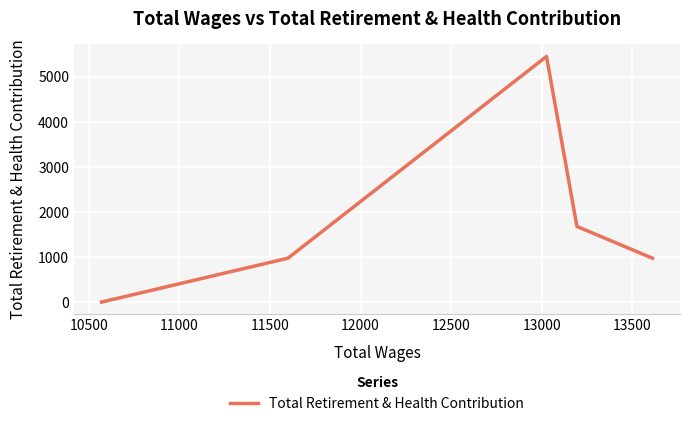

True or false: there are more than 1 points higher than both neighbors.

False